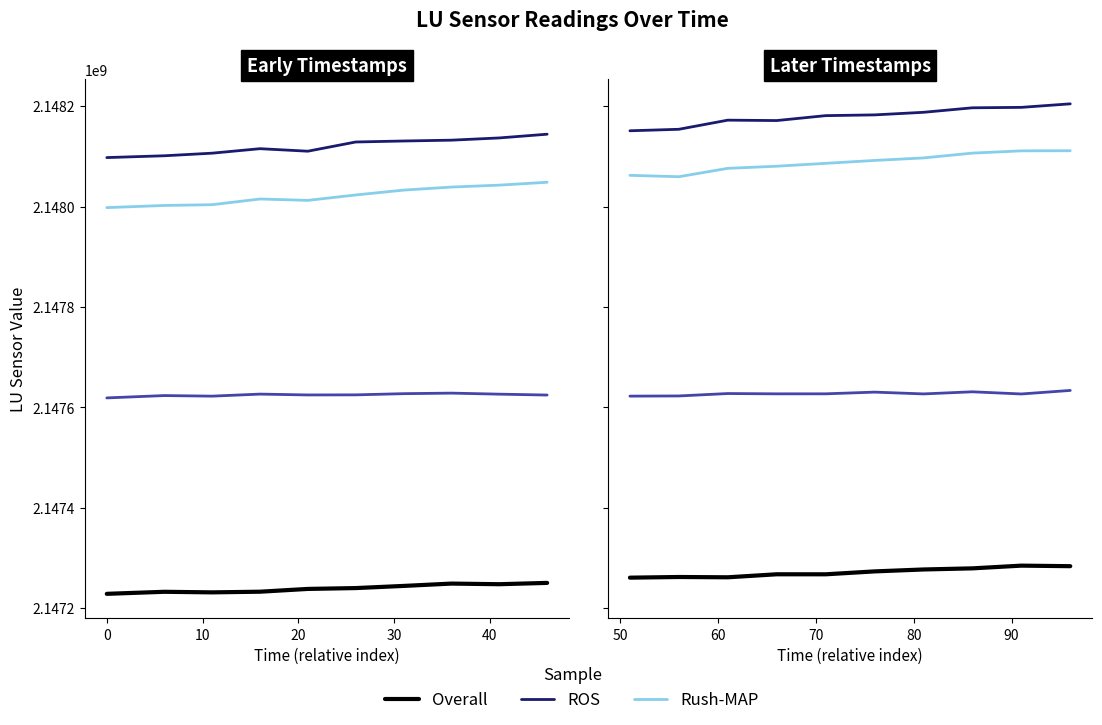

Which series has the largest total across all categories?

ROS